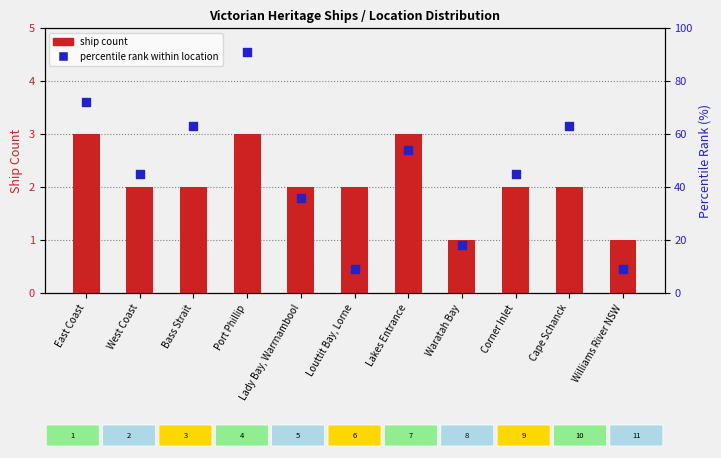

Which series has the largest Y range (max minus min)?

percentile rank within location